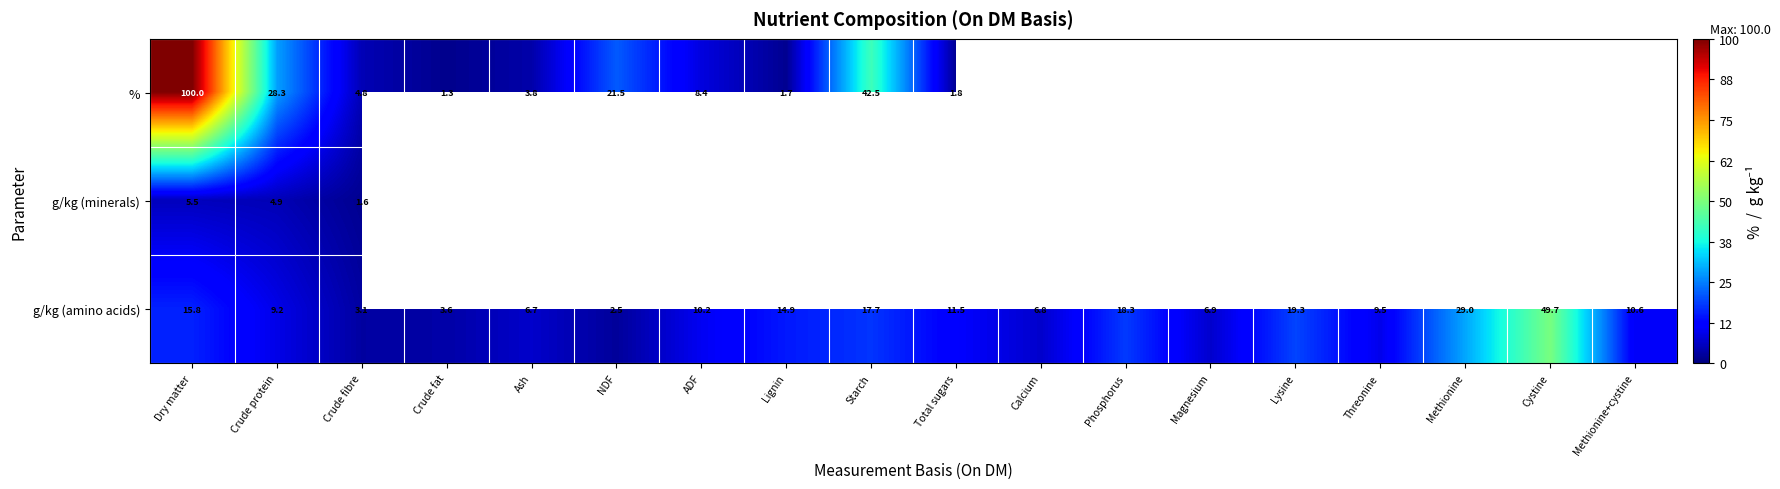

How many distinct data groups are displayed?

3